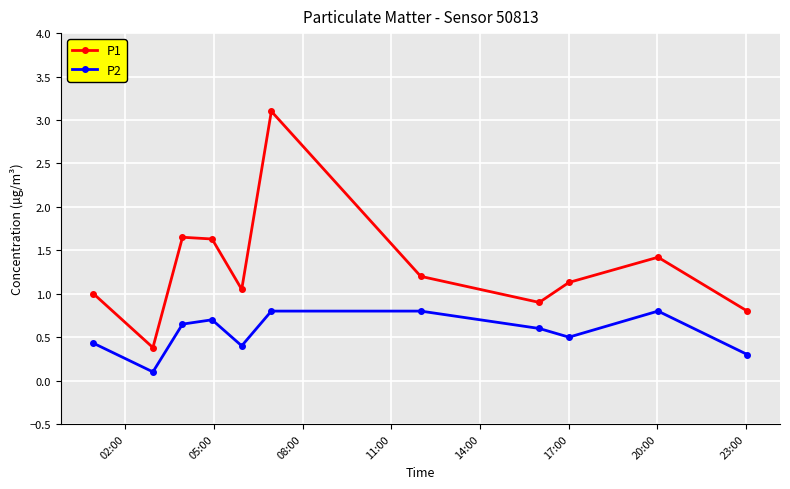

What is the smallest value displayed?

0.1